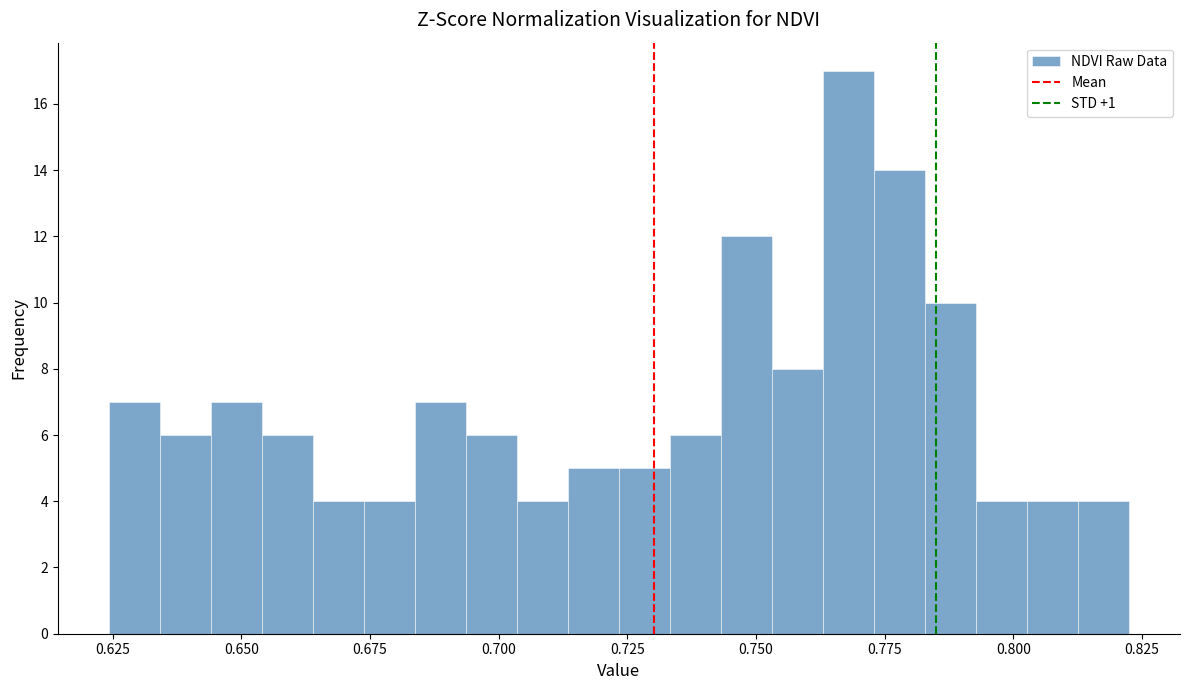

Around what value on the x-axis is the tallest bar? Give the approximate position of its centre, as read against the axis.

0.770